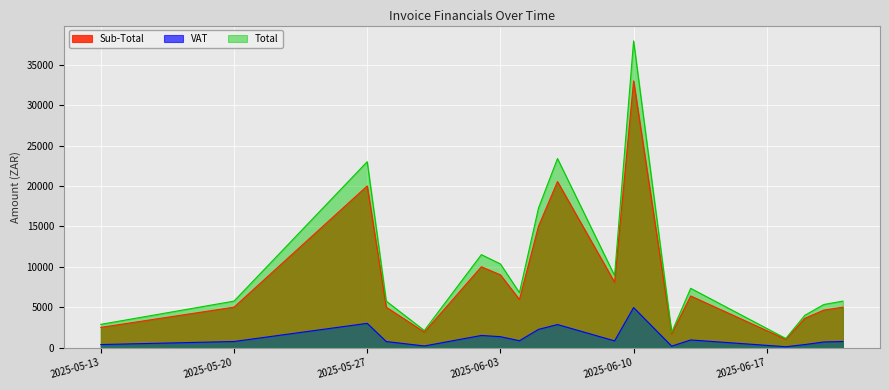

What is the sum of all Sub-Total values?

158368.2